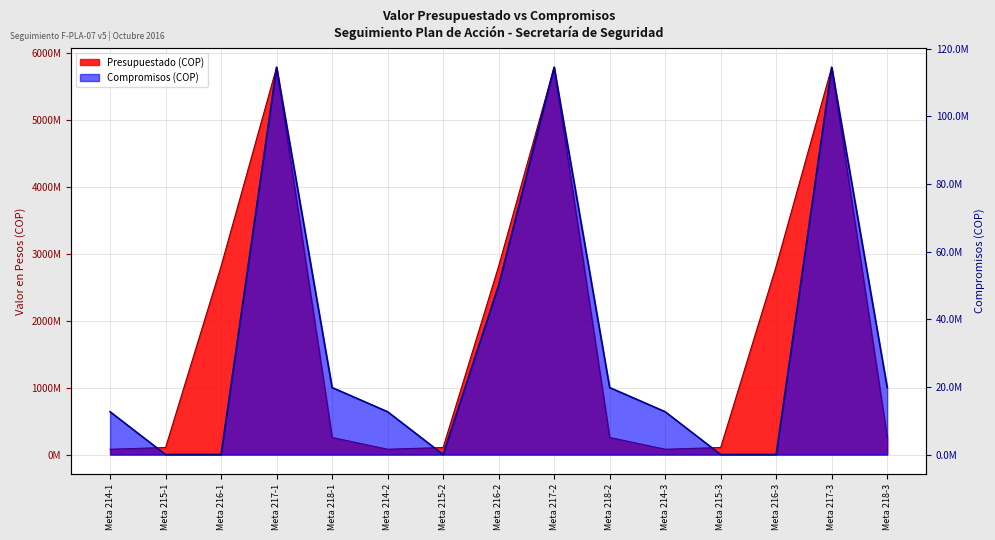

Rank the series by their maximum value, from lowest to highest.

Compromisos (COP), Presupuestado (COP)